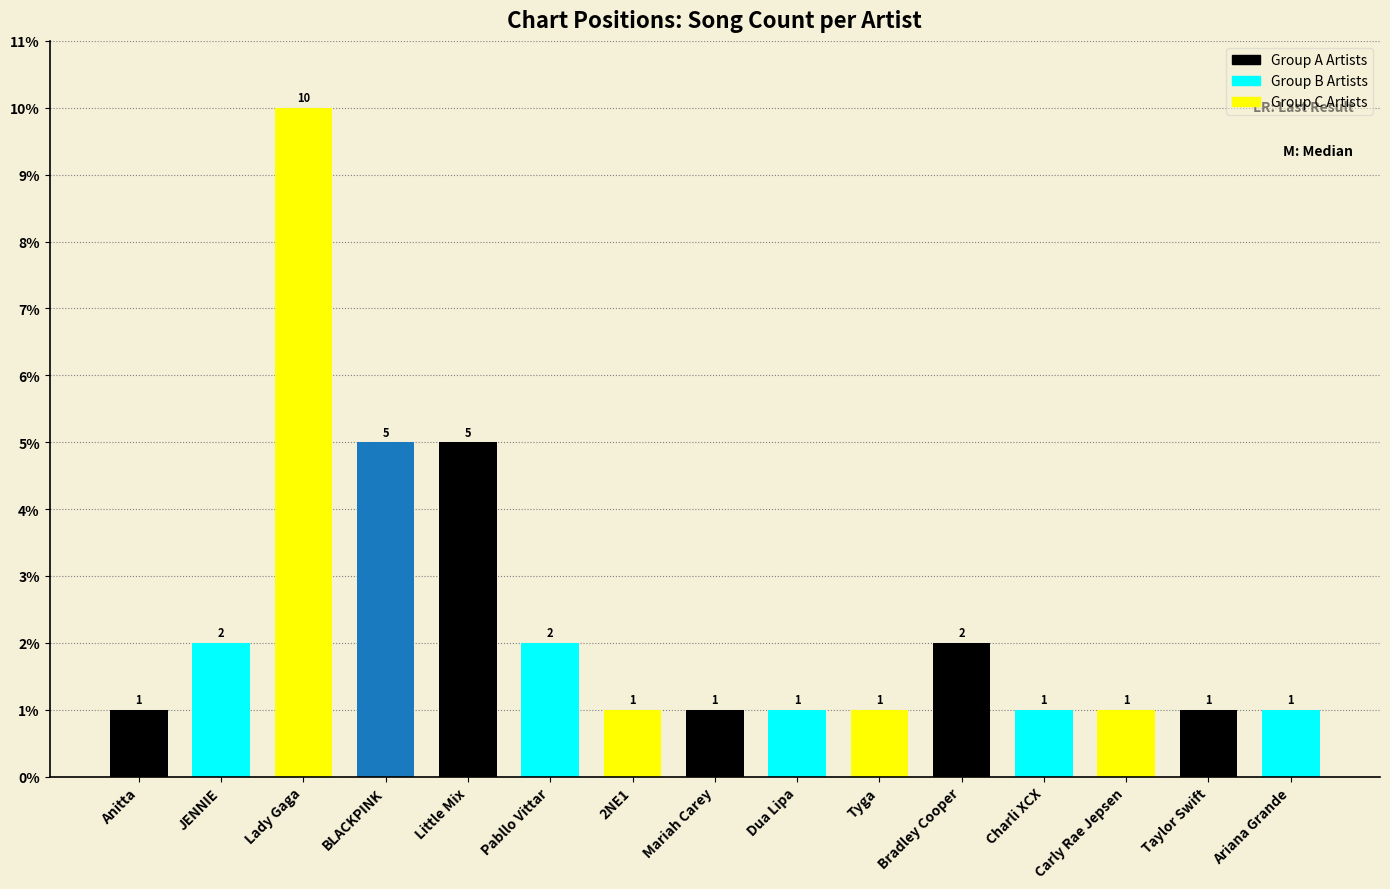

Does the chart contain any negative values?

No